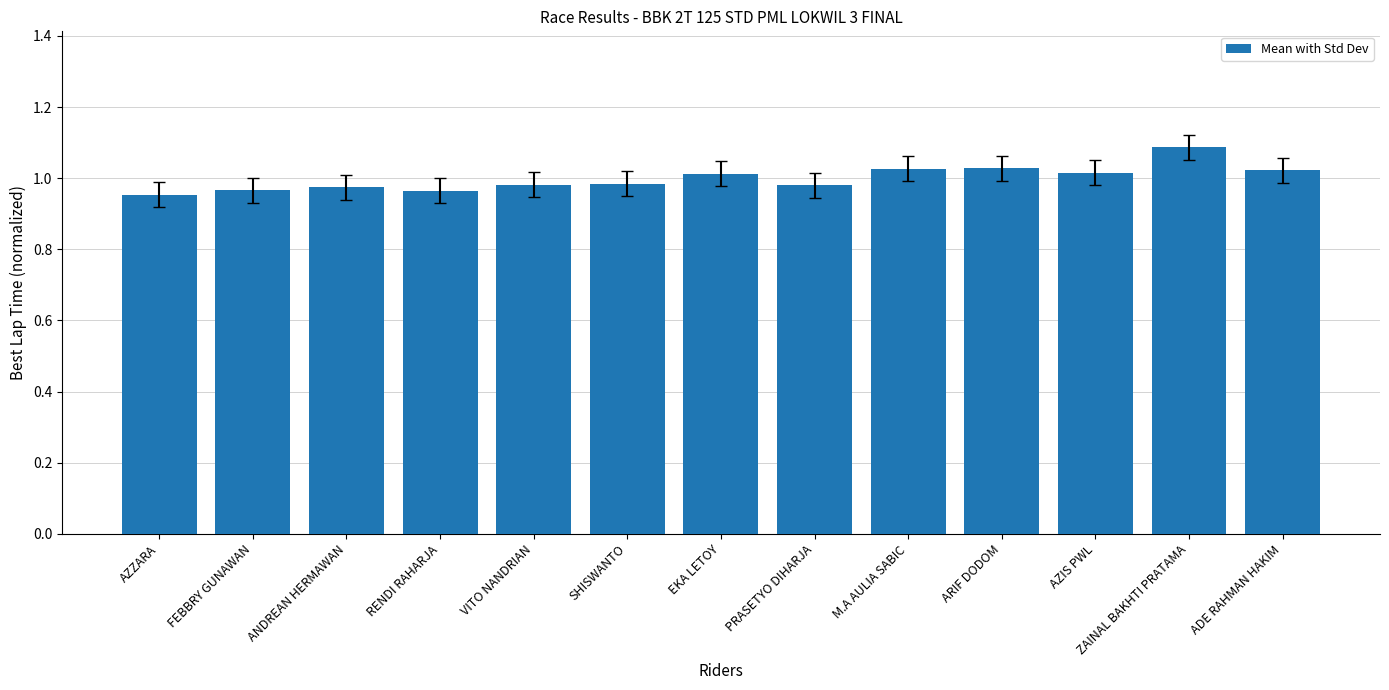

Which category has the highest value across all series?

ZAINAL BAKHTI PRATAMA